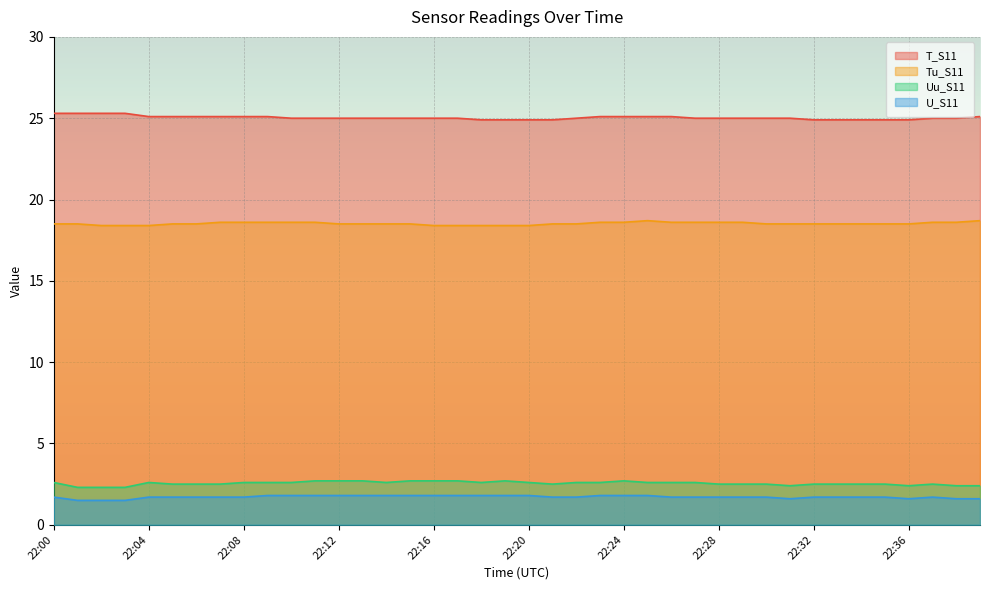

Is the value of T_S11 at 22:19 greater than the value of Tu_S11 at 22:18?

Yes